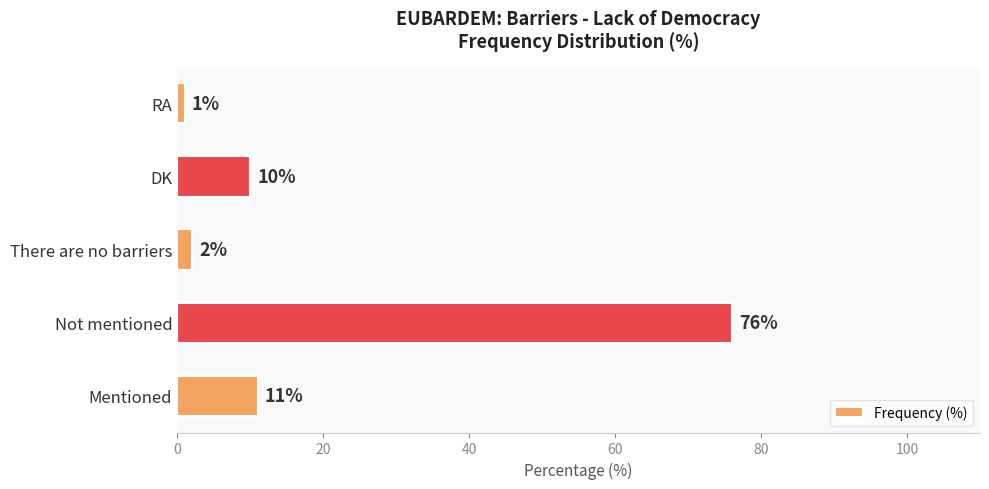

What is the greatest value displayed?

76